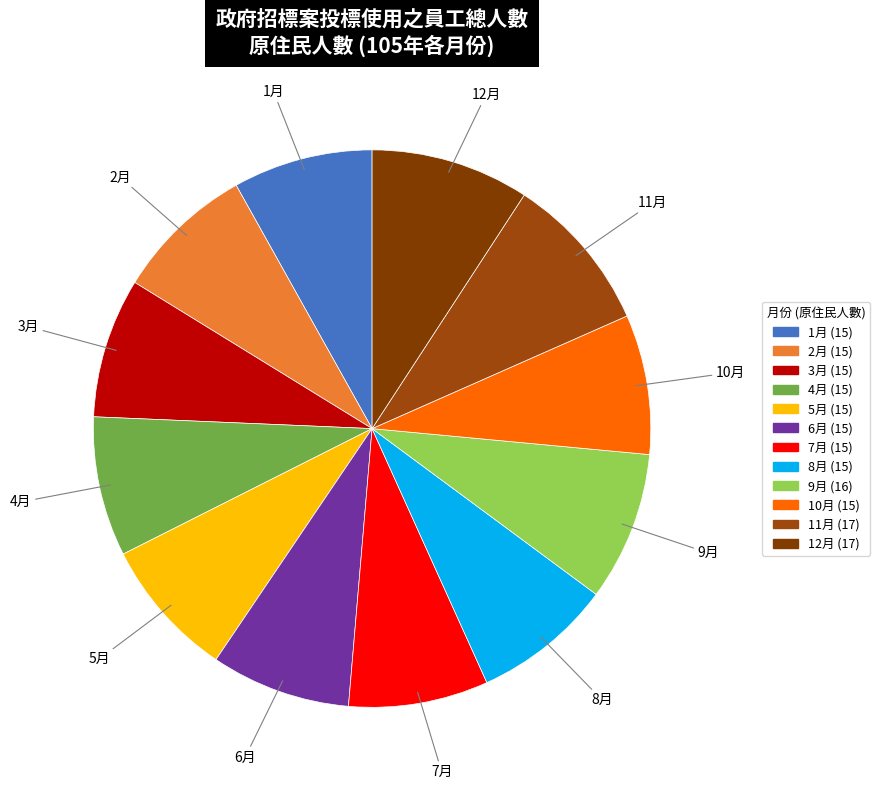

True or false: 8月 accounts for 8% of the total.

True